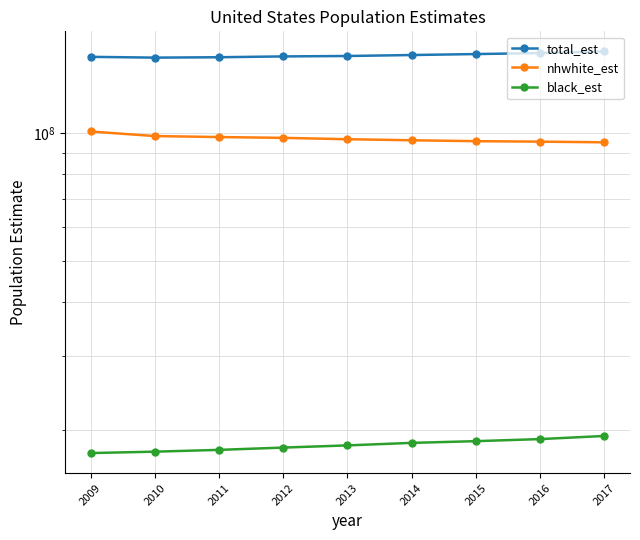

At 2010, list the series in order from smallest to largest.

black_est, nhwhite_est, total_est